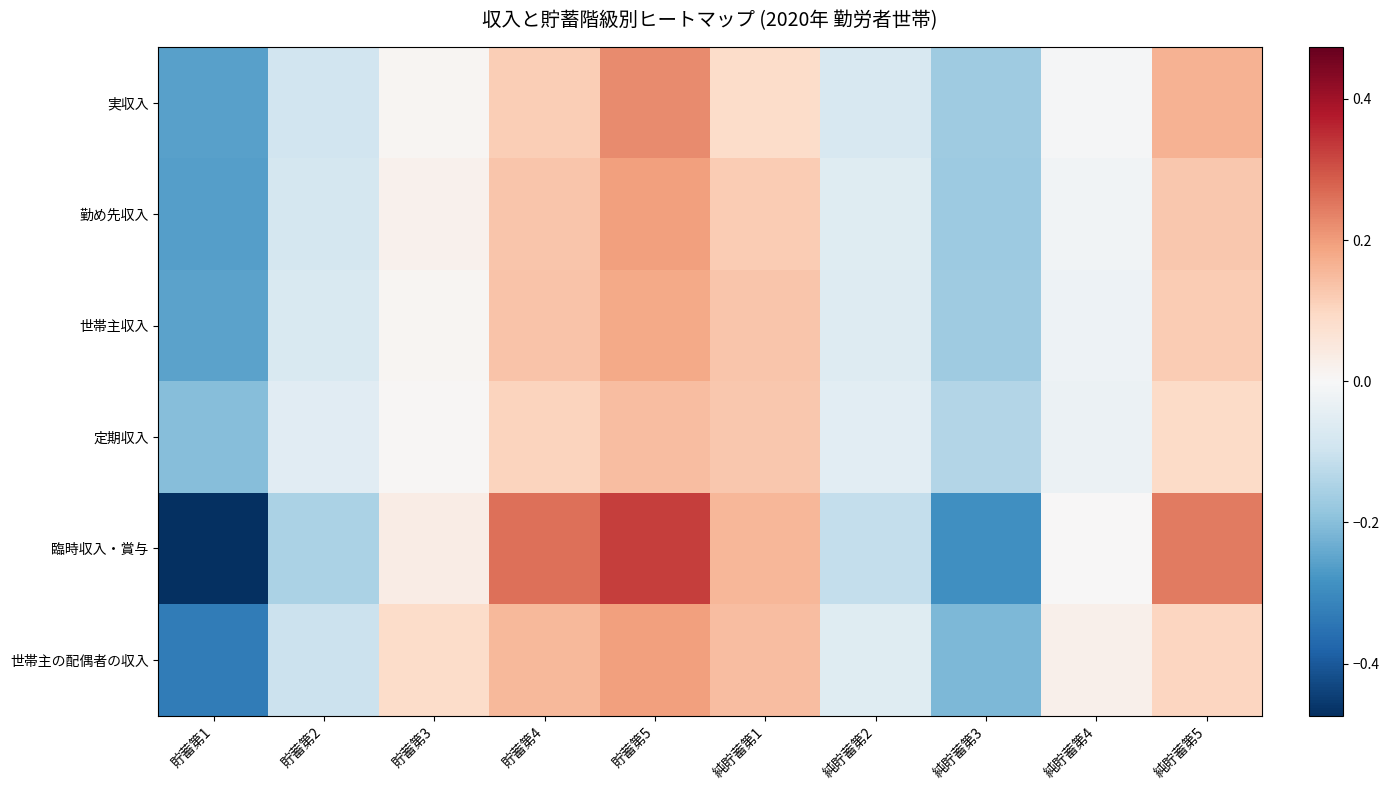

Count the number of categories in the chart.

10